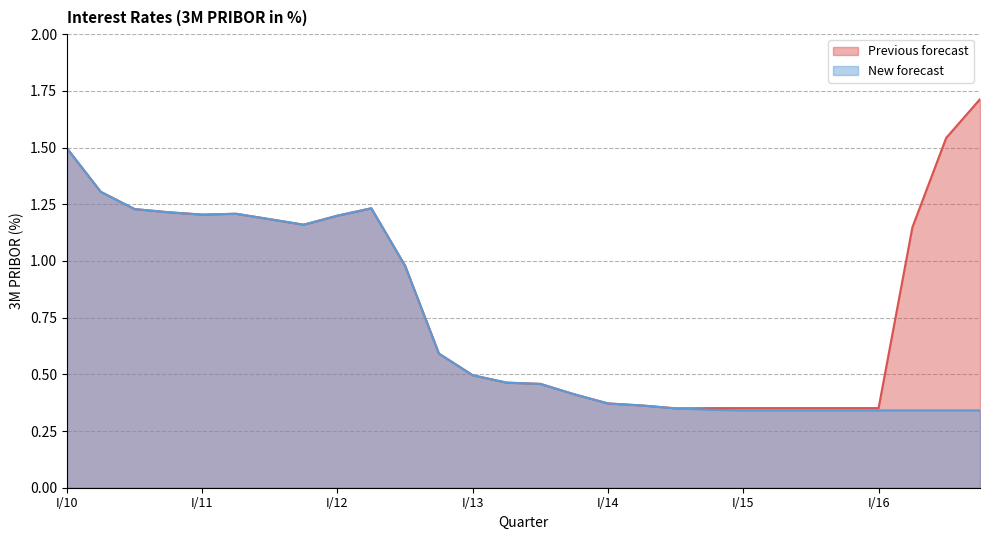

Is it true that Previous forecast equals 0.3 at I/13?

False